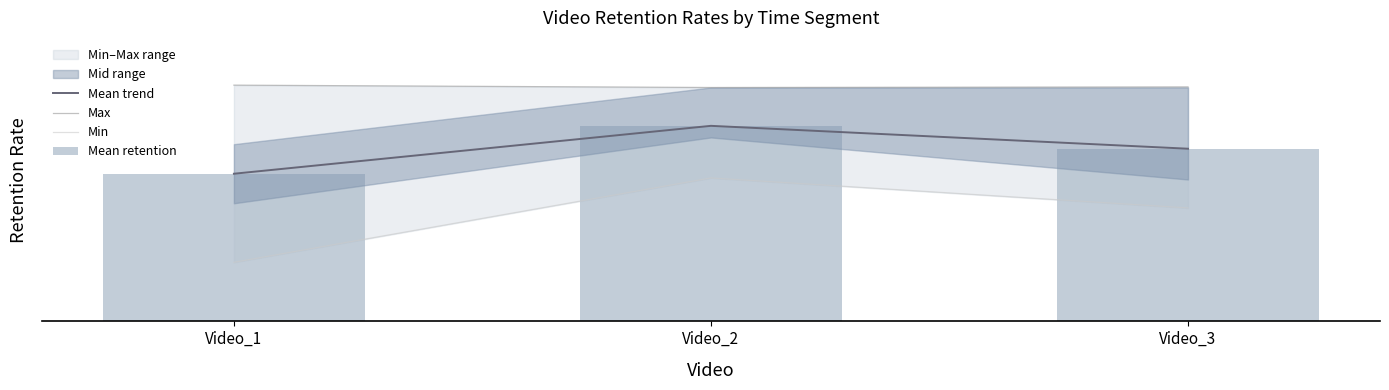

What is the sum of all Max values?

3.0